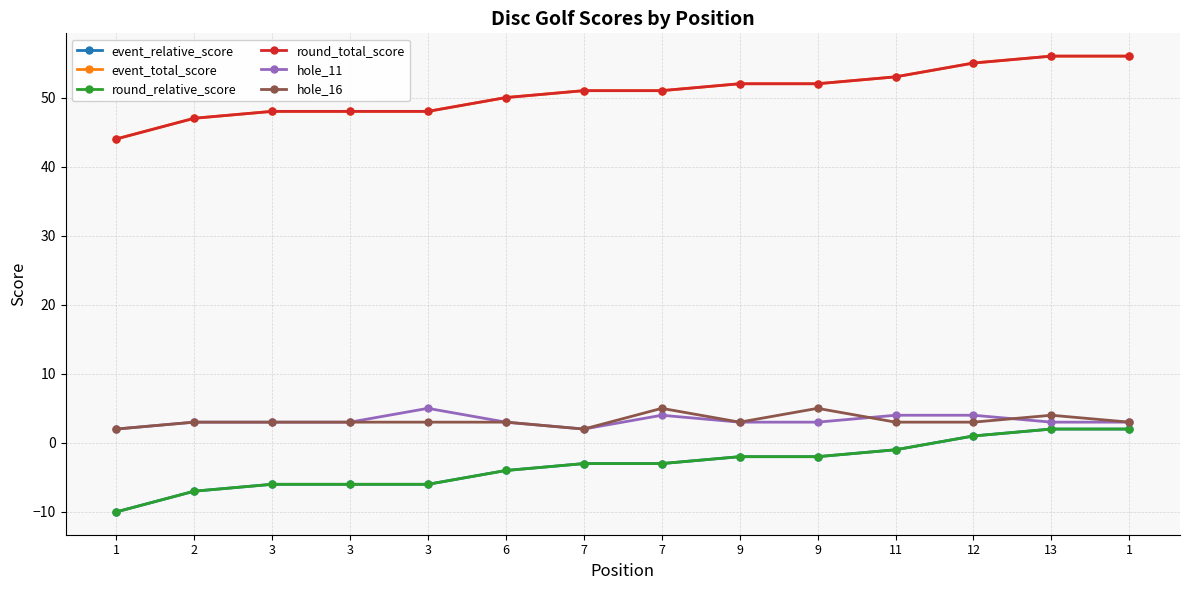

Is this an area chart (filled region under the line)?

No